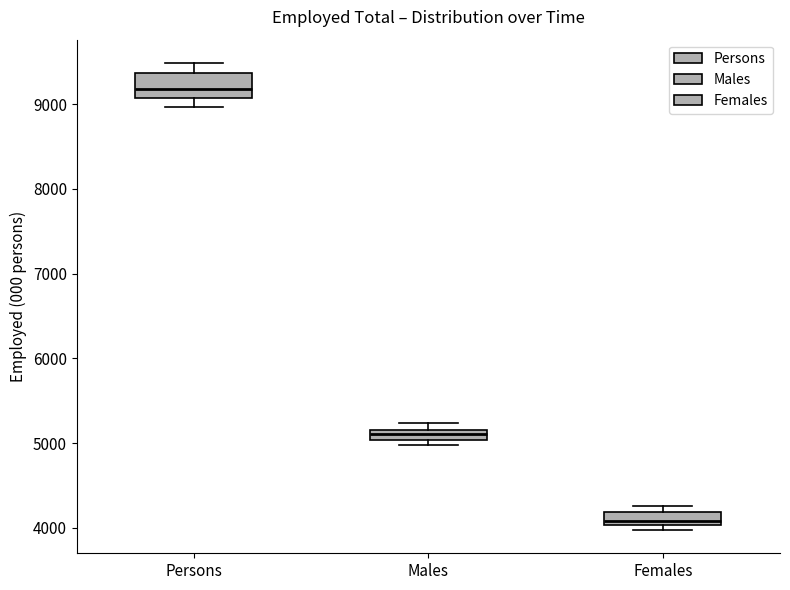

Where does the lower whisker of the box for Persons end on the y-axis? The values are not printed on the chart, so give them approximately, as read against the axis.

9000